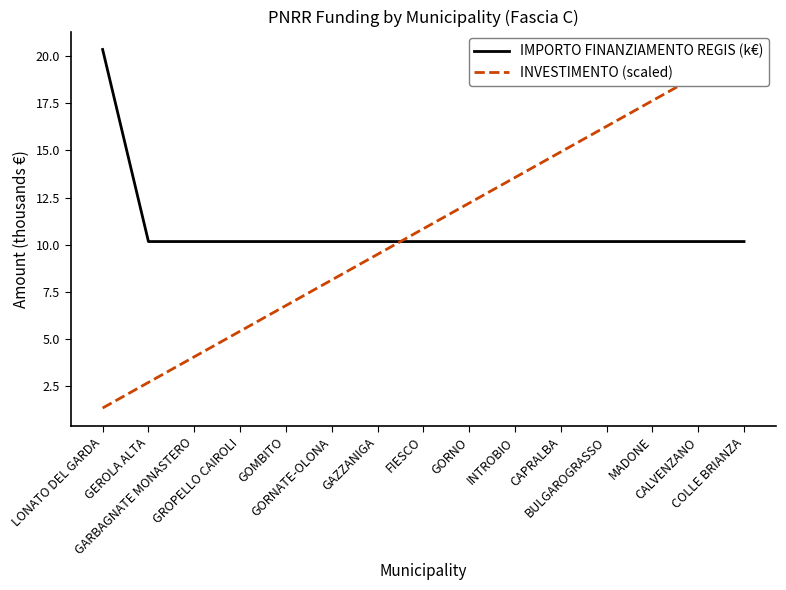

Is the value of IMPORTO FINANZIAMENTO REGIS (k€) at GROPELLO CAIROLI greater than the value of INVESTIMENTO (scaled) at GORNATE-OLONA?

Yes